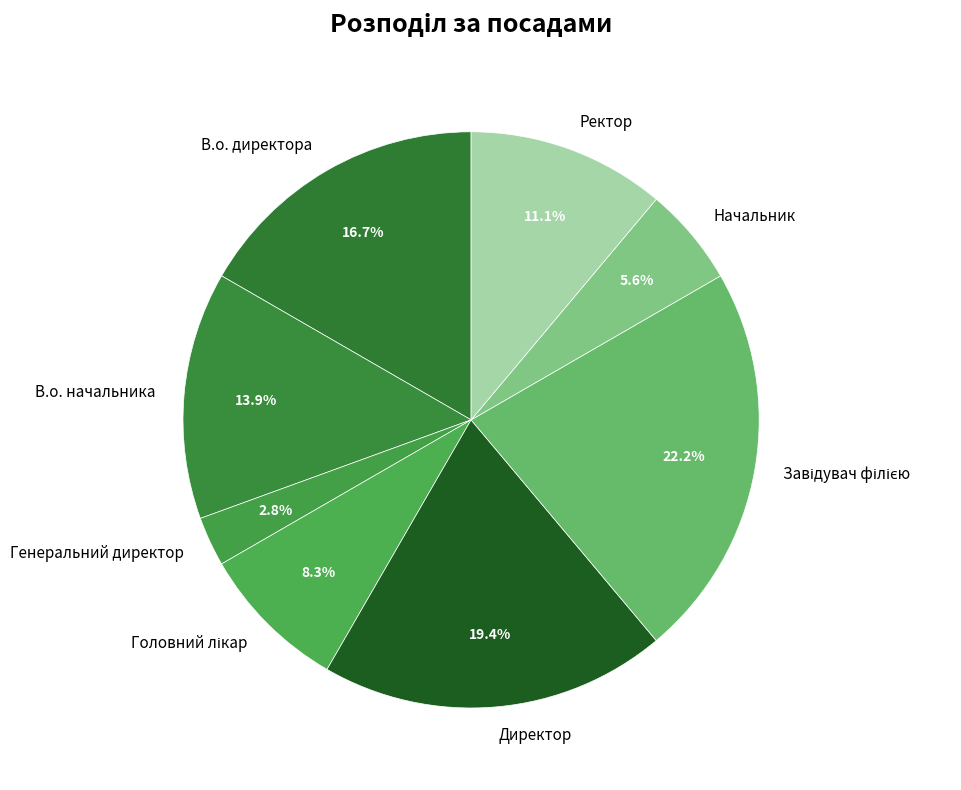

To the nearest percent, what is the difference between the В.о. начальника and Директор slice percentages?

6%